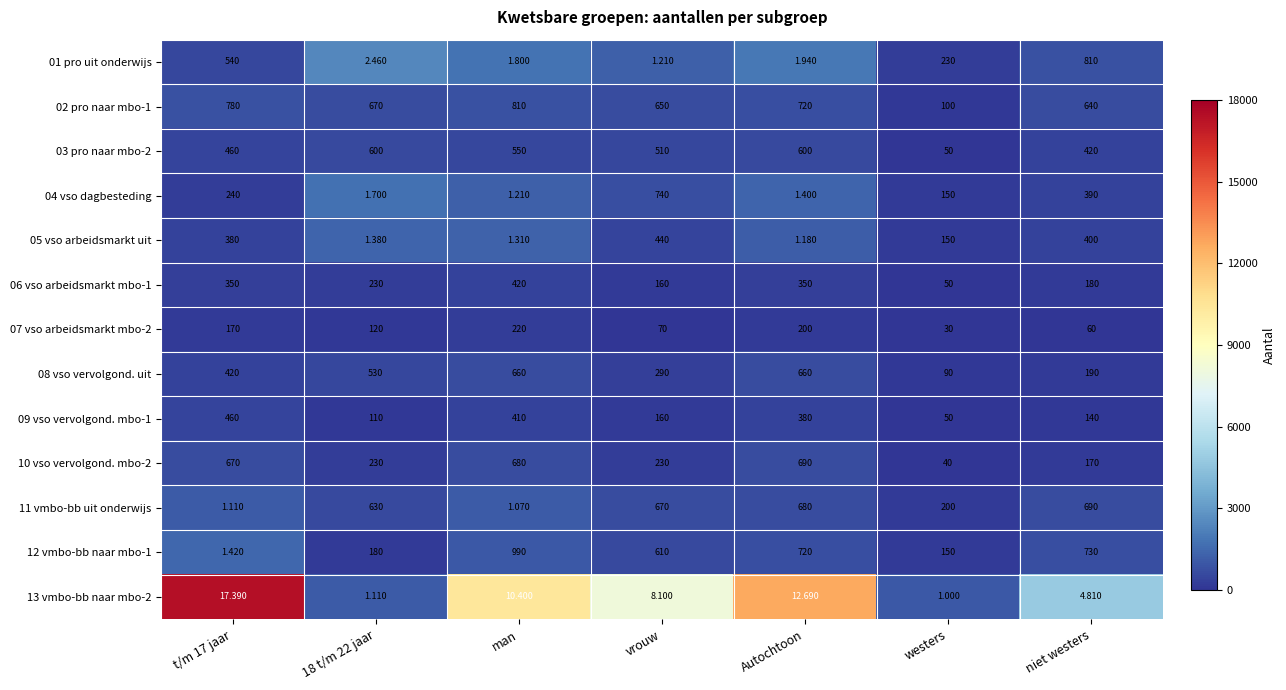

Where is 05 vso arbeidsmarkt uit nearest to the value 220?

westers